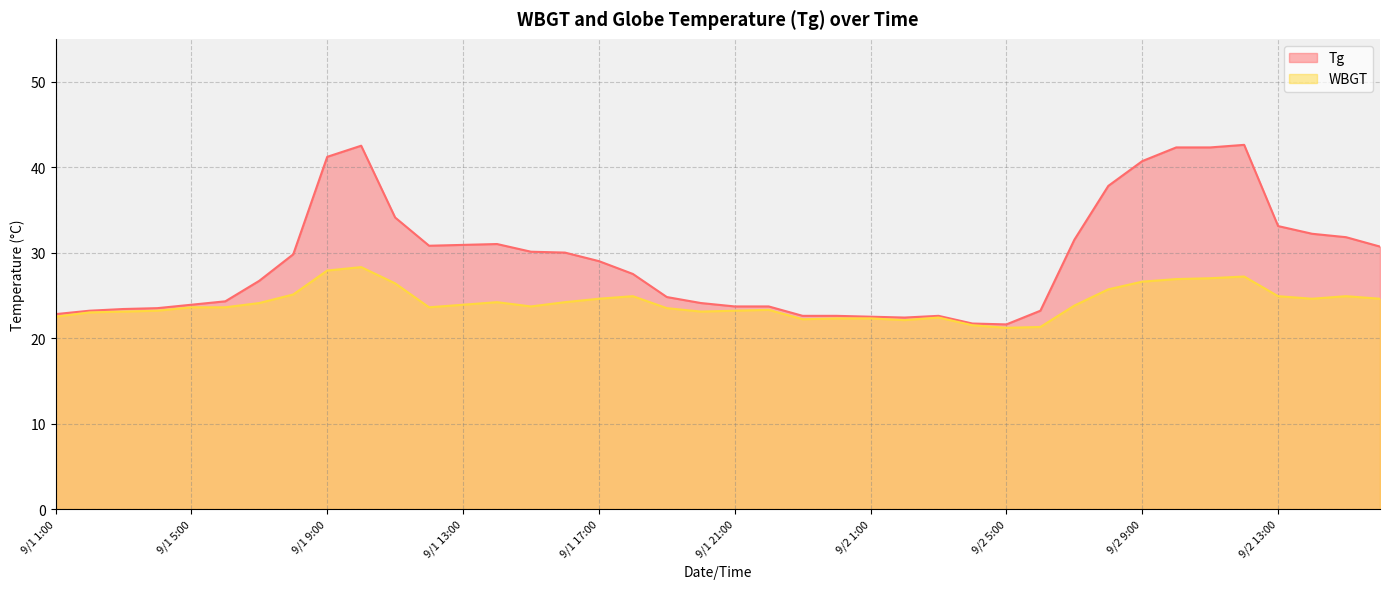

The Tg series shows 30.7 at 9/2 16:00. True or false?

True